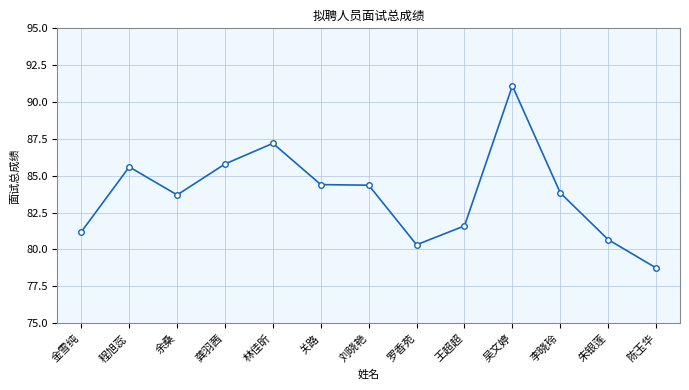

What is the greatest value displayed?

91.1